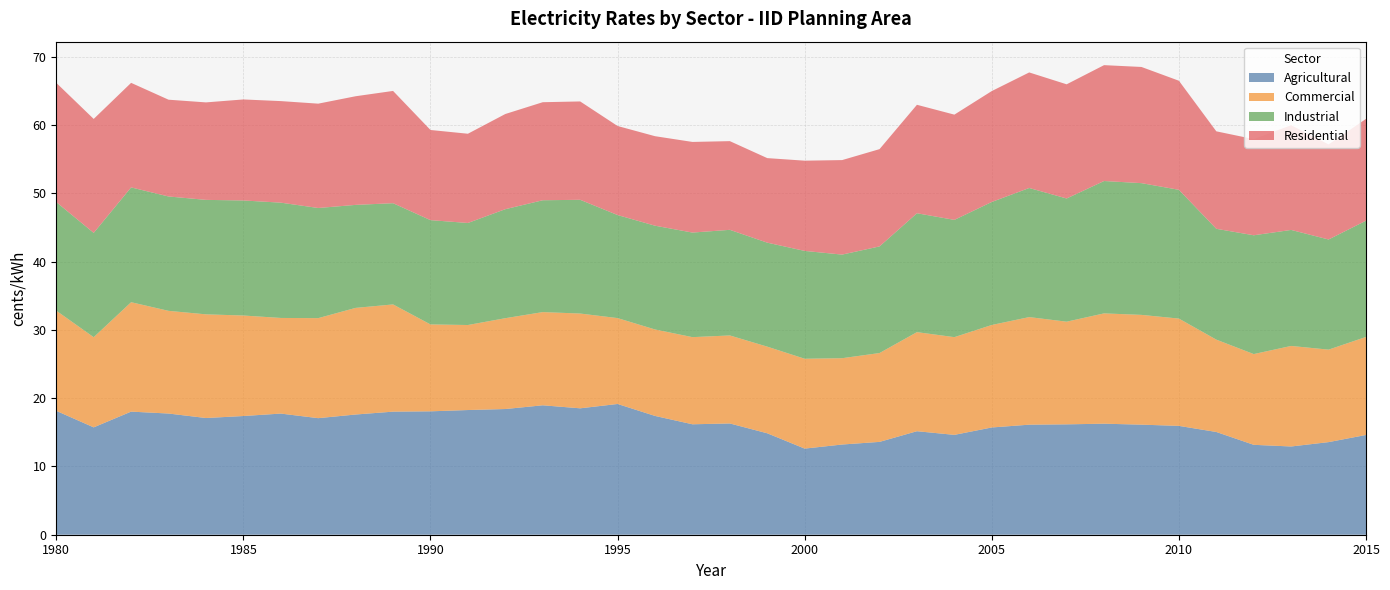

Reading left to right, extract all data points from this chart.

Agricultural: 1980=18.1	1981=15.7	1982=18.0	1983=17.7	1984=17.1	1985=17.4	1986=17.7	1987=17.1	1988=17.6	1989=18.0	1990=18.1	1991=18.3	1992=18.4	1993=19.0	1994=18.5	1995=19.1	1996=17.4	1997=16.2	1998=16.3	1999=14.9	2000=12.6	2001=13.2	2002=13.6	2003=15.2	2004=14.6	2005=15.7	2006=16.1	2007=16.2	2008=16.3	2009=16.1	2010=15.9	2011=15.0	2012=13.2	2013=12.9	2014=13.6	2015=14.6
Commercial: 1980=14.7	1981=13.2	1982=16.0	1983=15.0	1984=15.2	1985=14.7	1986=14.0	1987=14.7	1988=15.6	1989=15.7	1990=12.7	1991=12.5	1992=13.3	1993=13.7	1994=13.9	1995=12.6	1996=12.7	1997=12.8	1998=12.9	1999=12.7	2000=13.2	2001=12.6	2002=13.0	2003=14.5	2004=14.3	2005=15.0	2006=15.8	2007=15.0	2008=16.2	2009=16.1	2010=15.7	2011=13.5	2012=13.3	2013=14.7	2014=13.5	2015=14.4
Industrial: 1980=15.9	1981=15.3	1982=16.8	1983=16.8	1984=16.8	1985=16.8	1986=16.9	1987=16.1	1988=15.1	1989=14.8	1990=15.3	1991=14.9	1992=16.0	1993=16.4	1994=16.7	1995=15.1	1996=15.2	1997=15.3	1998=15.5	1999=15.2	2000=15.8	2001=15.2	2002=15.6	2003=17.4	2004=17.2	2005=18.0	2006=18.9	2007=18.0	2008=19.4	2009=19.3	2010=18.9	2011=16.2	2012=17.4	2013=17.0	2014=16.1	2015=17.0
Residential: 1980=17.5	1981=16.7	1982=15.3	1983=14.2	1984=14.3	1985=14.8	1986=14.9	1987=15.3	1988=15.9	1989=16.4	1990=13.2	1991=13.1	1992=13.9	1993=14.4	1994=14.4	1995=13.0	1996=13.1	1997=13.3	1998=13.0	1999=12.4	2000=13.2	2001=13.8	2002=14.2	2003=15.9	2004=15.4	2005=16.2	2006=16.9	2007=16.7	2008=17.0	2009=17.0	2010=16.0	2011=14.3	2012=14.1	2013=15.3	2014=13.9	2015=14.9